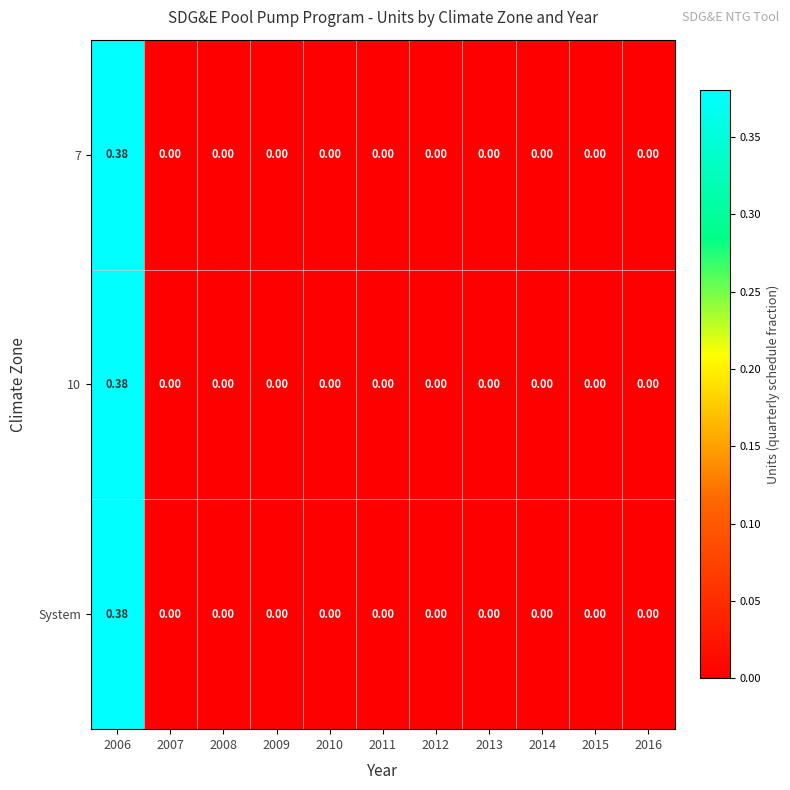

Count the number of categories in the chart.

11